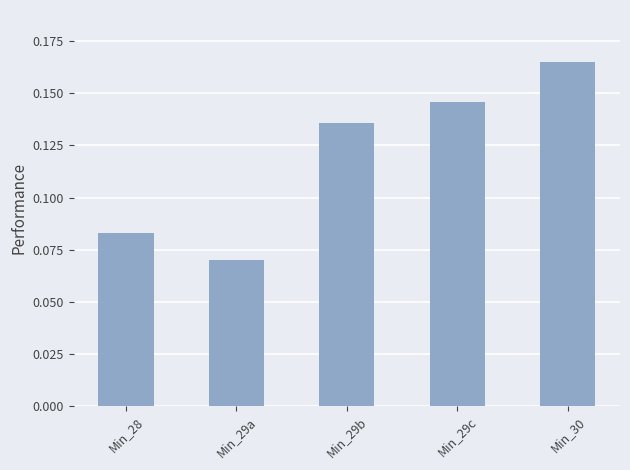

How many distinct data groups are displayed?

1